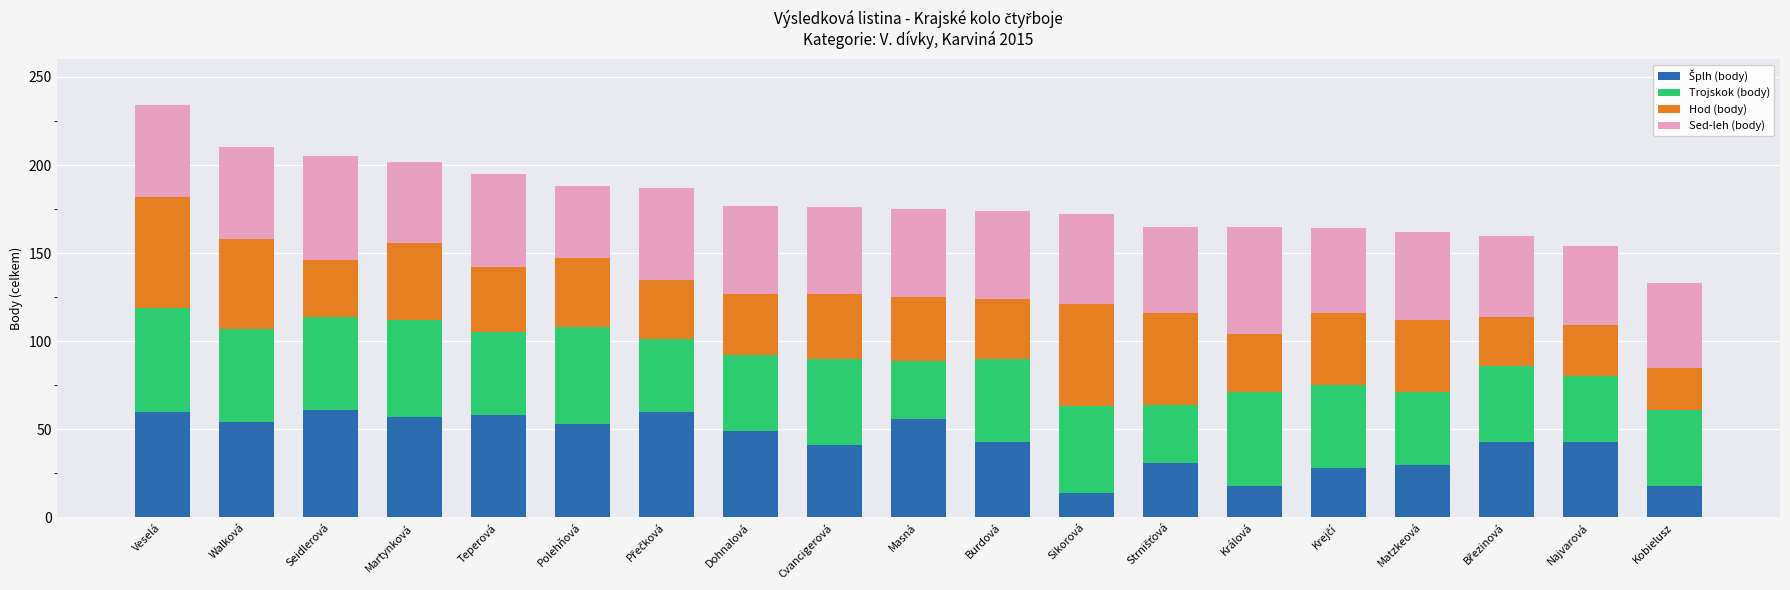

What is the total value across all series at Teperová?

195